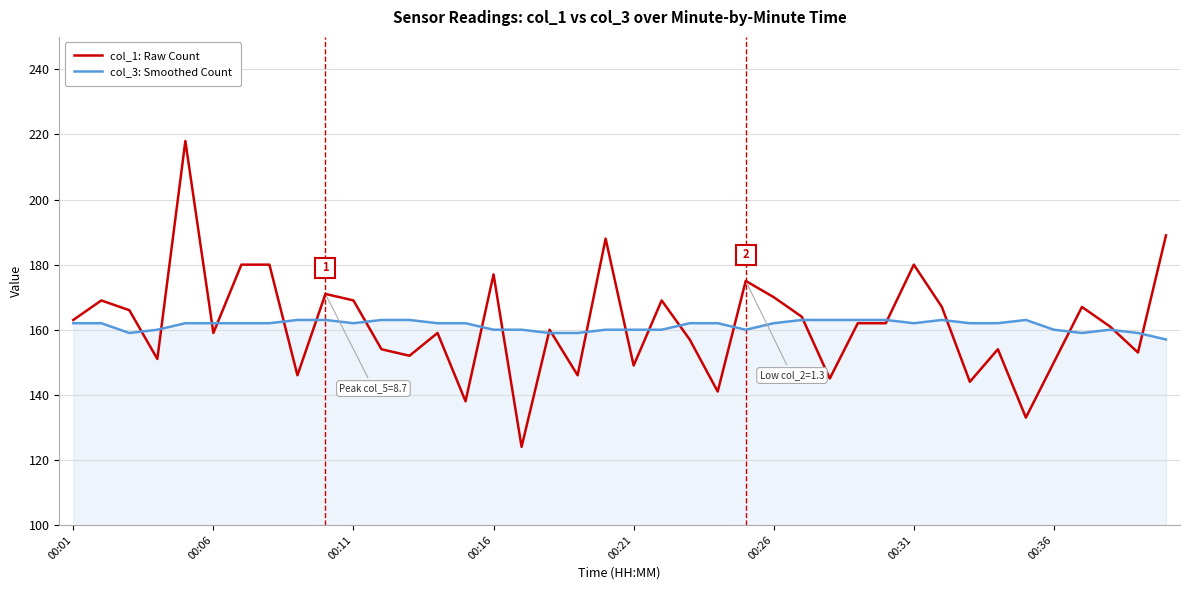

List the series in order of their peak value, lowest first.

col_3: Smoothed Count, col_1: Raw Count